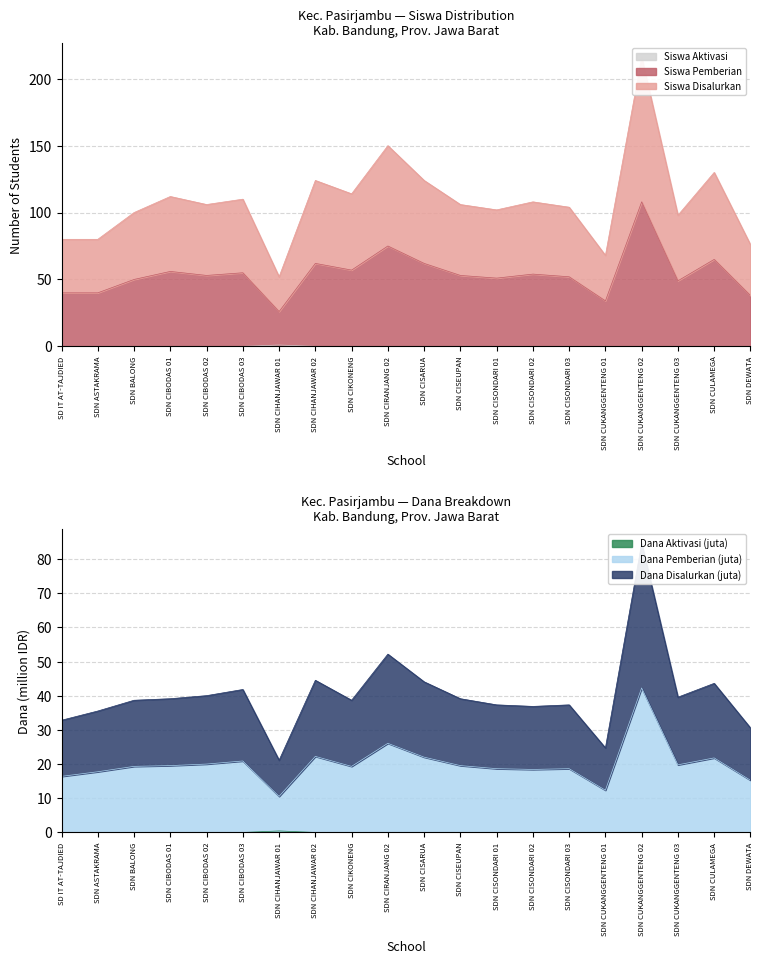

True or false: Siswa Aktivasi has a value of 0 at SDN DEWATA.

True